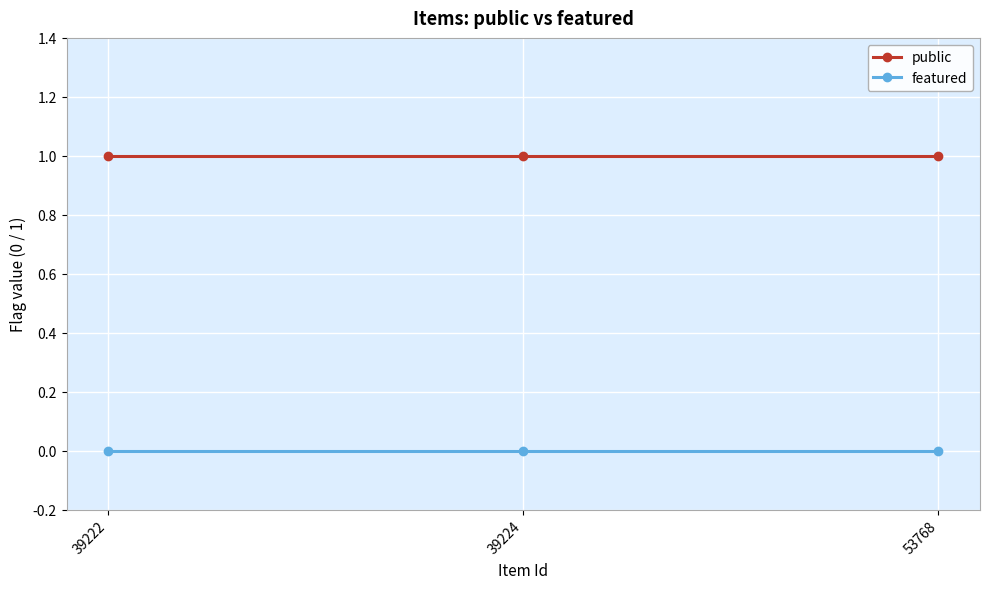

What is the maximum value shown in the chart?

1